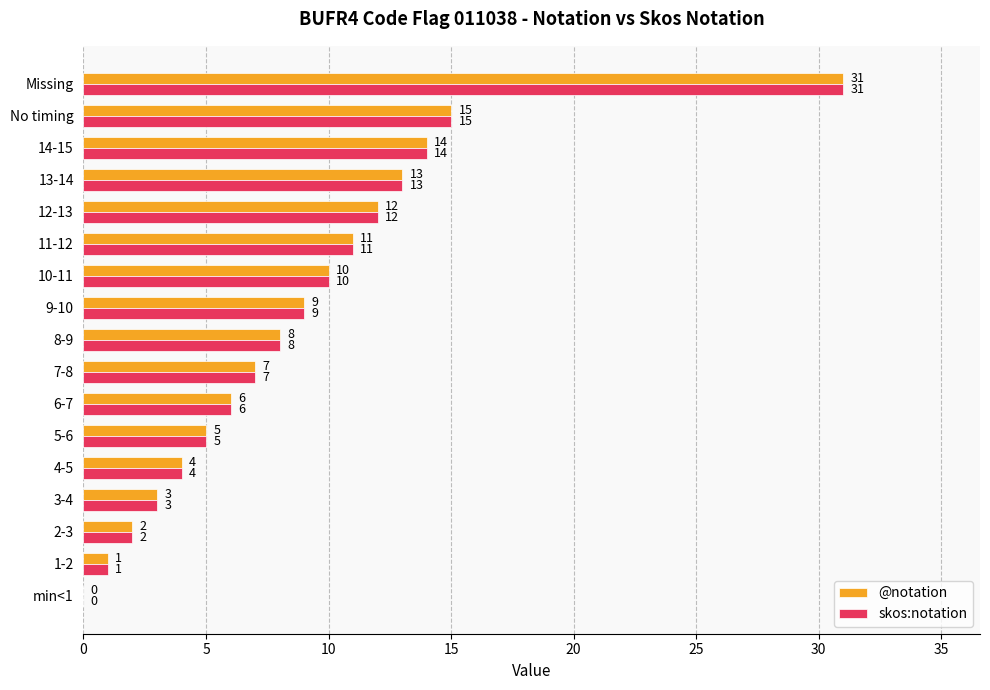

Is the value of skos:notation at Missing greater than the value of @notation at 10-11?

Yes